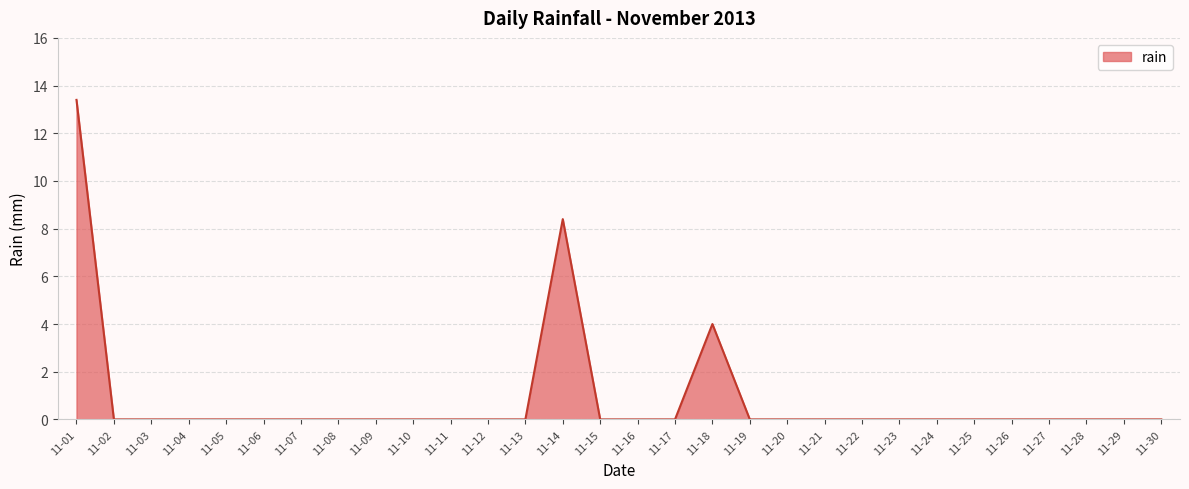

How many distinct data groups are displayed?

1